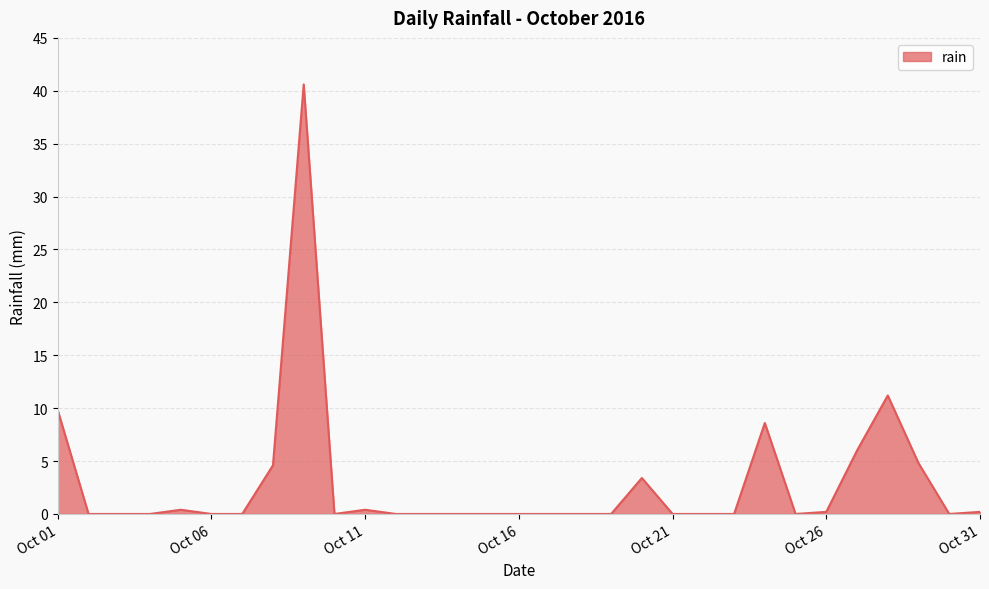

What is the difference between the maximum and second lowest values?

40.6